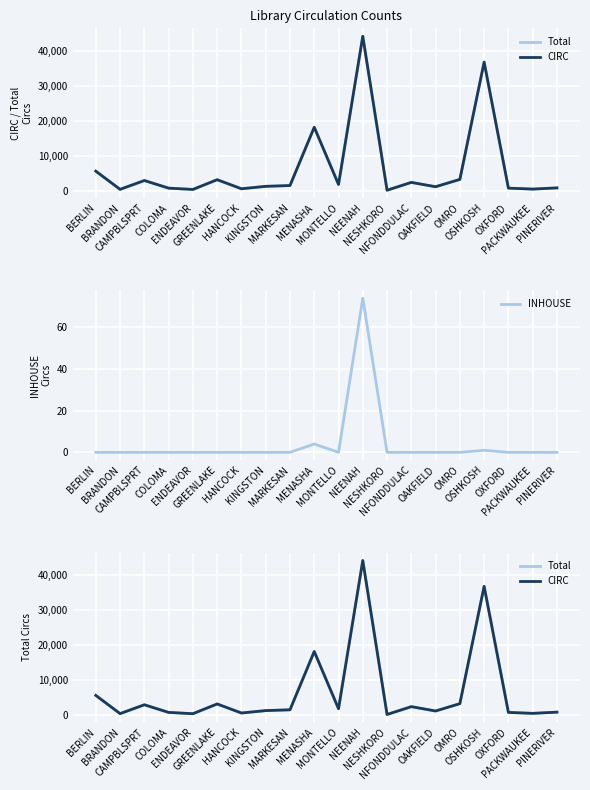

True or false: INHOUSE and Total intersect in this chart.

False